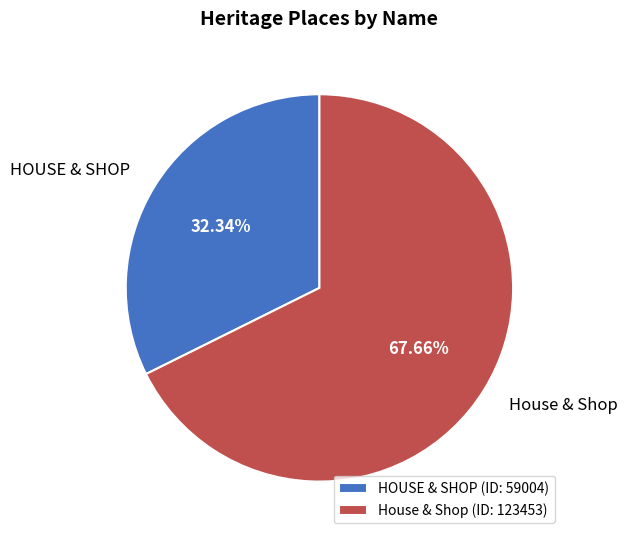

Which category has the biggest portion of the pie?

House & Shop